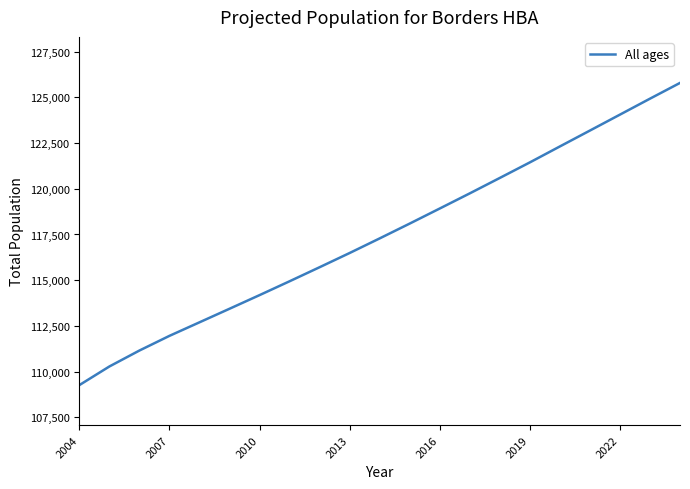

What is the minimum value shown in the chart?

109270